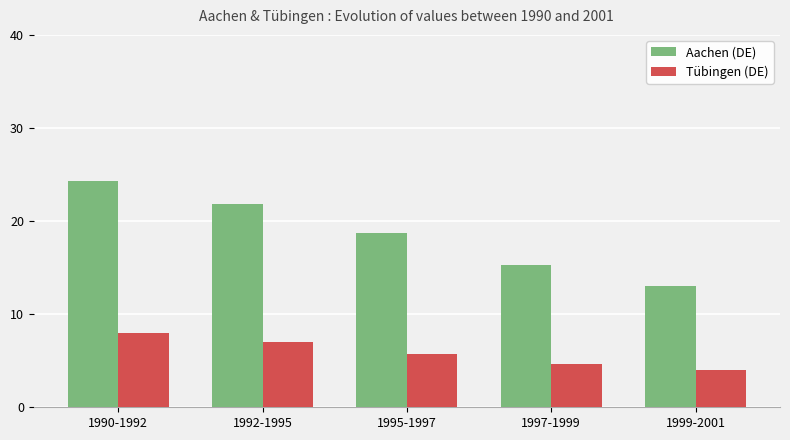

Is the value of Aachen (DE) at 1999-2001 greater than the value of Tübingen (DE) at 1995-1997?

Yes